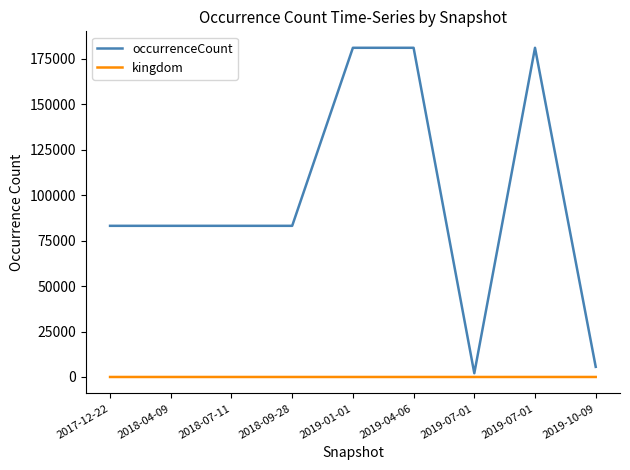

What are all the series names shown in the legend?

occurrenceCount, kingdom